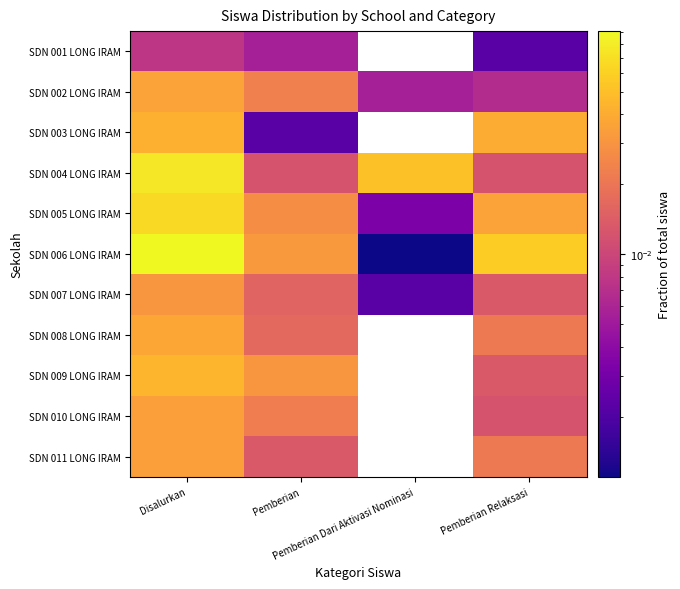

Rank the series by their maximum value, from highest to lowest.

SDN 006 LONG IRAM, SDN 004 LONG IRAM, SDN 005 LONG IRAM, SDN 009 LONG IRAM, SDN 003 LONG IRAM, SDN 008 LONG IRAM, SDN 002 LONG IRAM, SDN 010 LONG IRAM, SDN 011 LONG IRAM, SDN 007 LONG IRAM, SDN 001 LONG IRAM